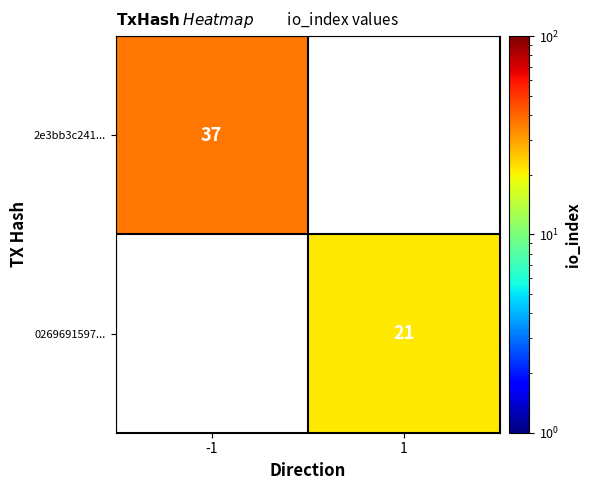

True or false: 0269691597... has a value of 7 at 1.

False